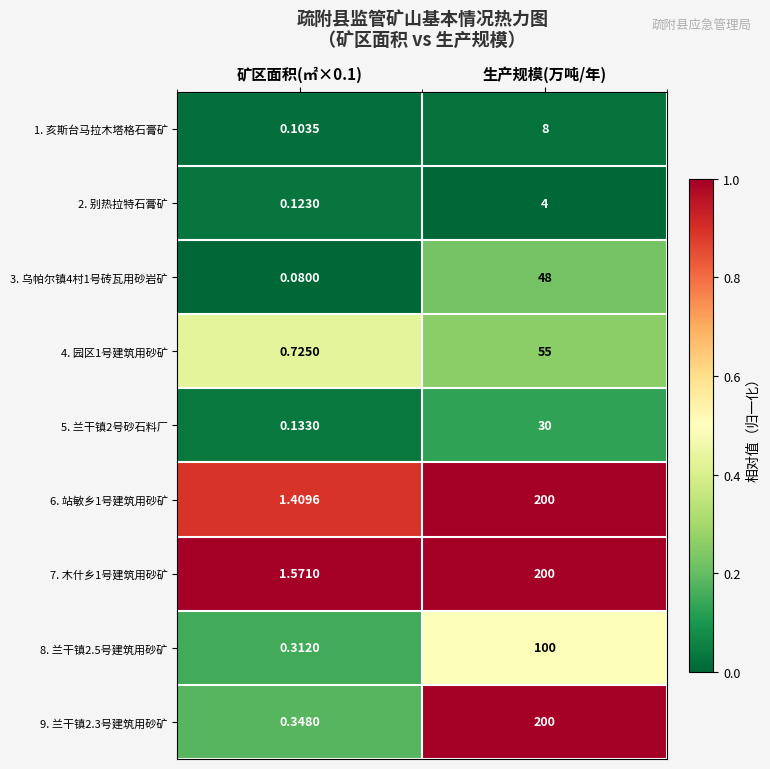

Which label corresponds to the largest value in the chart?

生产规模(万吨/年)